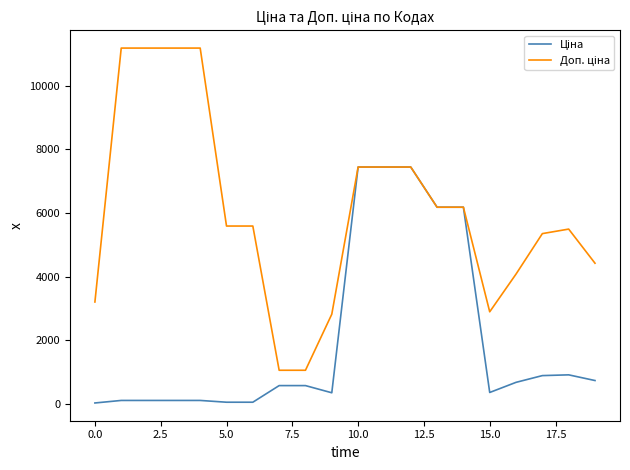

What is the maximum value shown in the chart?

11182.0